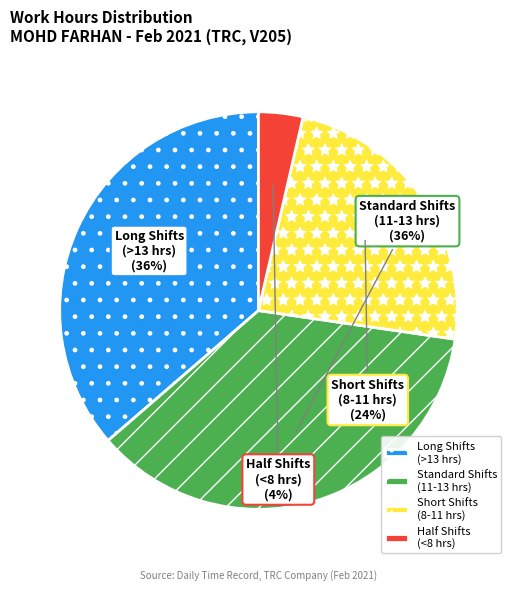

Is the sum of Standard Shifts (11-13 hrs) and Long Shifts (>13 hrs) greater than half?

Yes